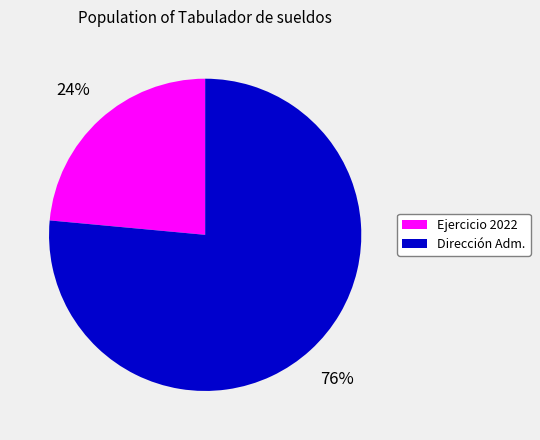

Is there a majority slice in this chart?

Yes